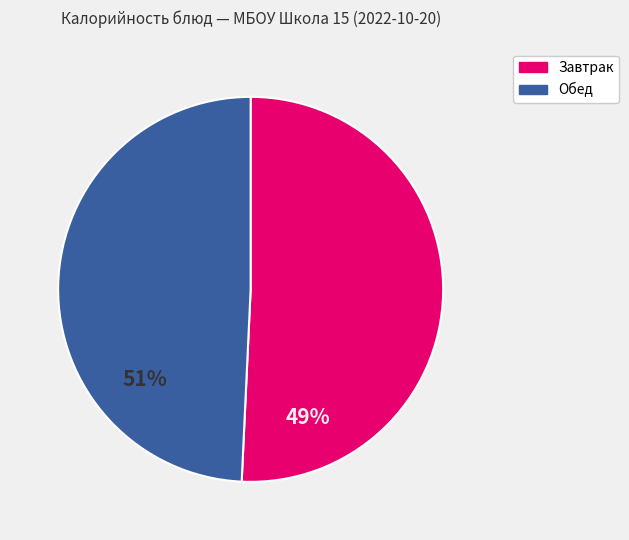

True or false: Обед accounts for 35% of the total.

False